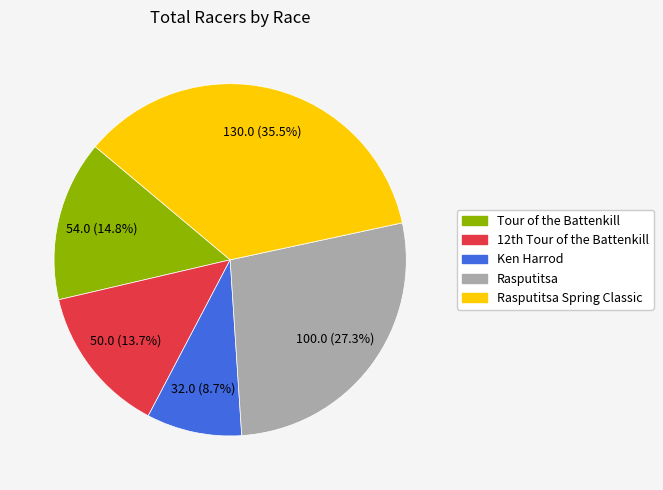

Is there a majority slice in this chart?

No